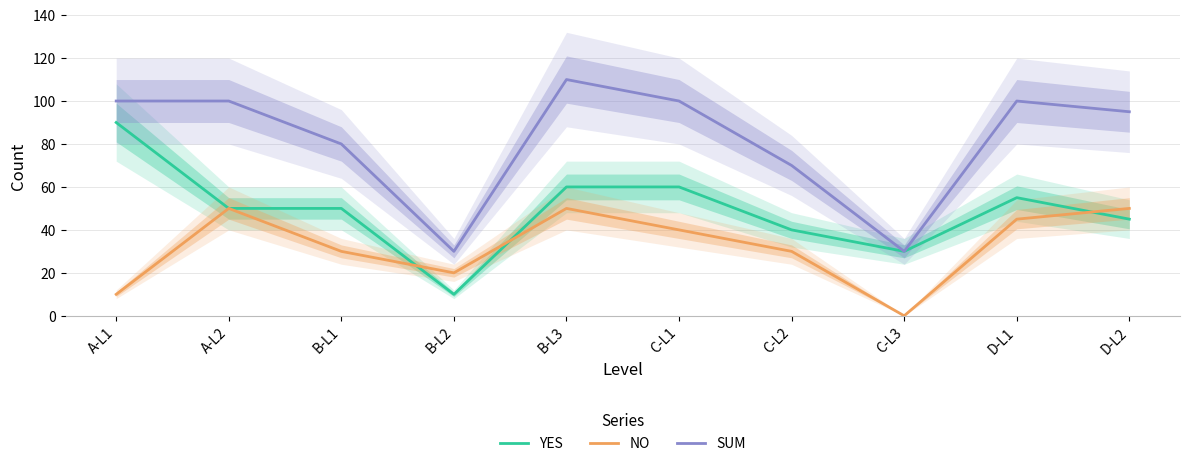

How many lines are shown in the chart?

3